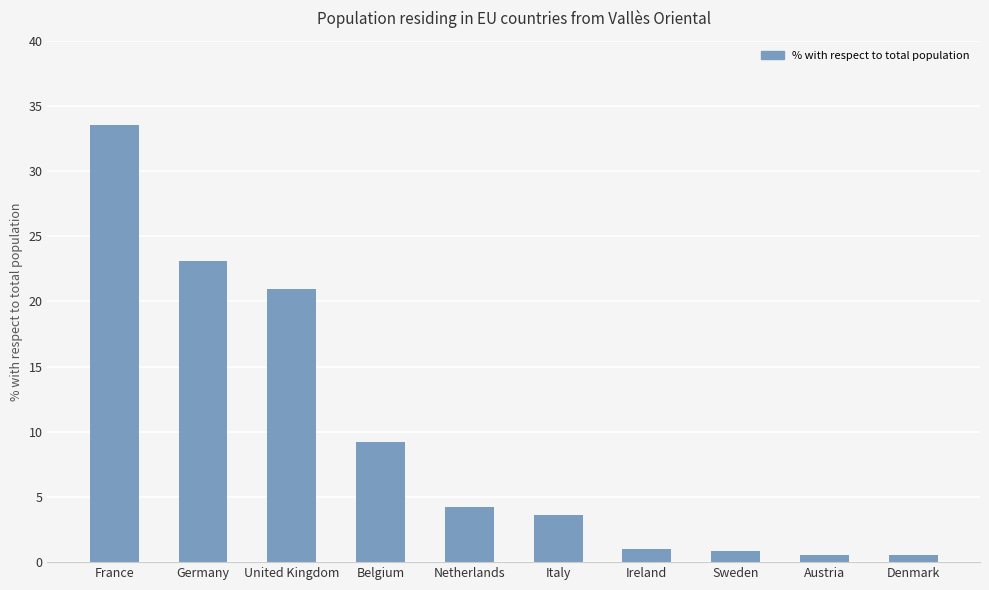

The value at Italy is 3.6. True or false?

True